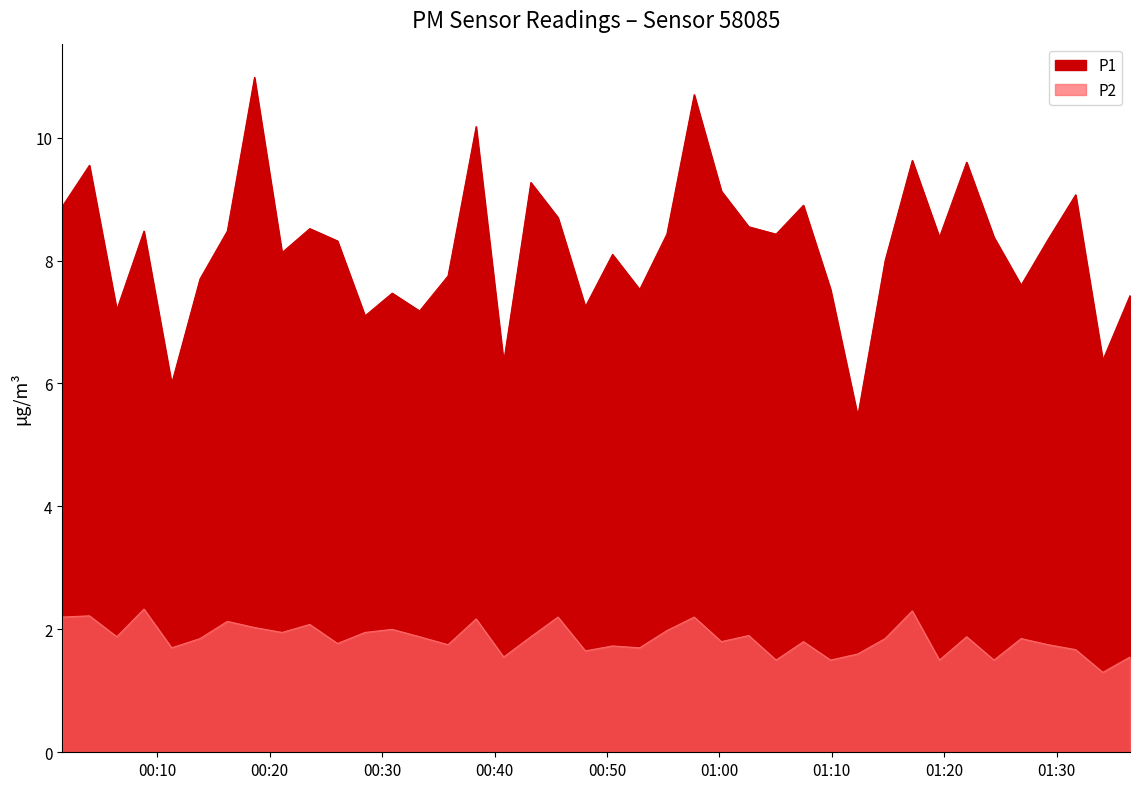

True or false: P1 has a value of 7.2 at 00:30.

True